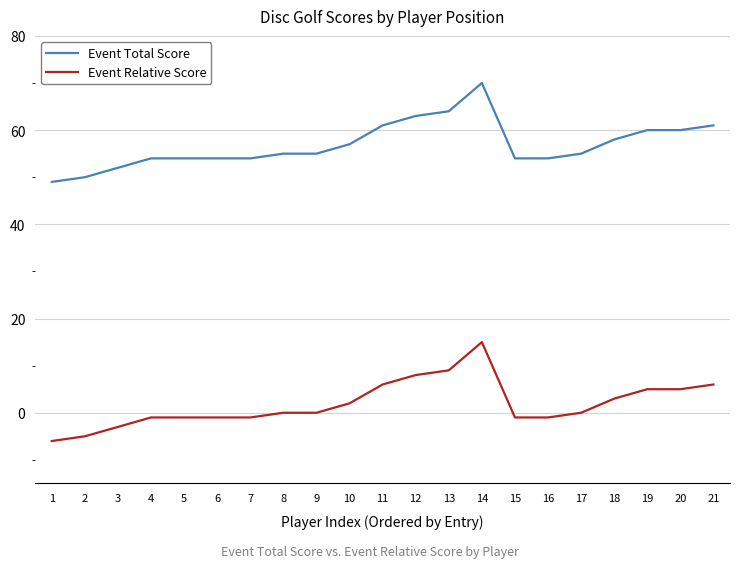

True or false: Event Relative Score and Event Total Score cross at least once.

False